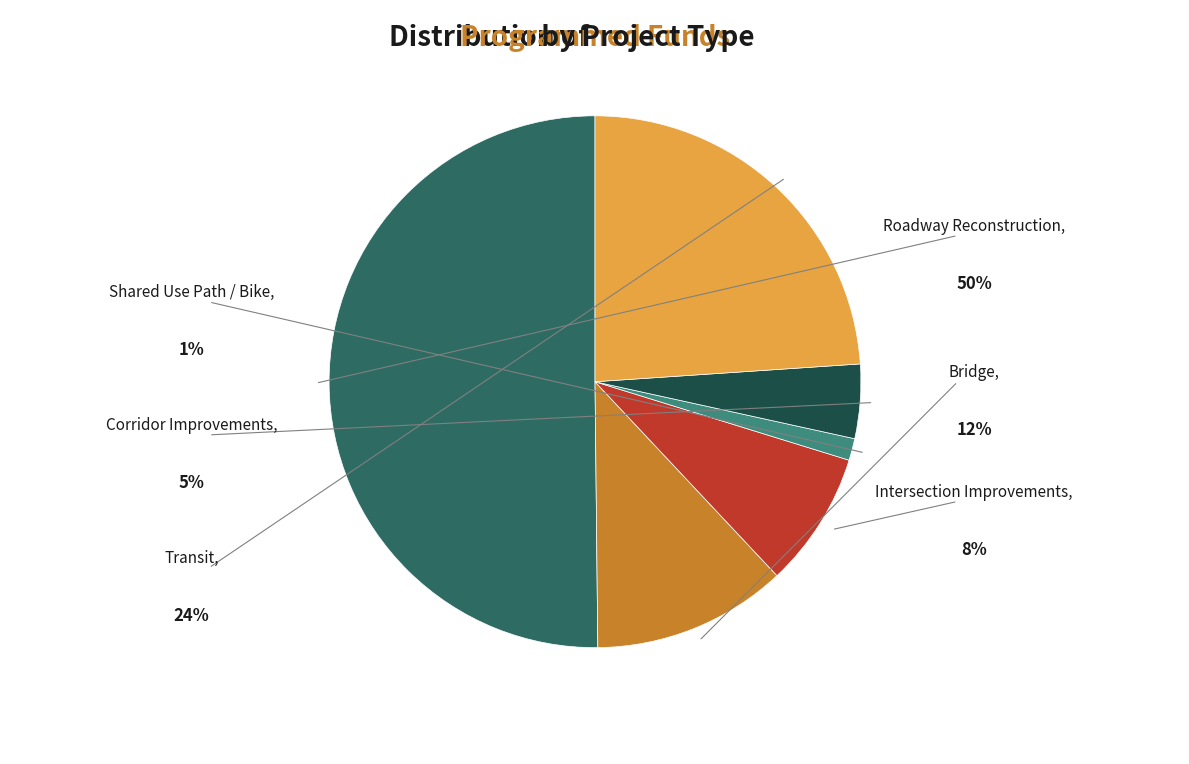

What is the largest slice in the pie chart?

Roadway Reconstruction